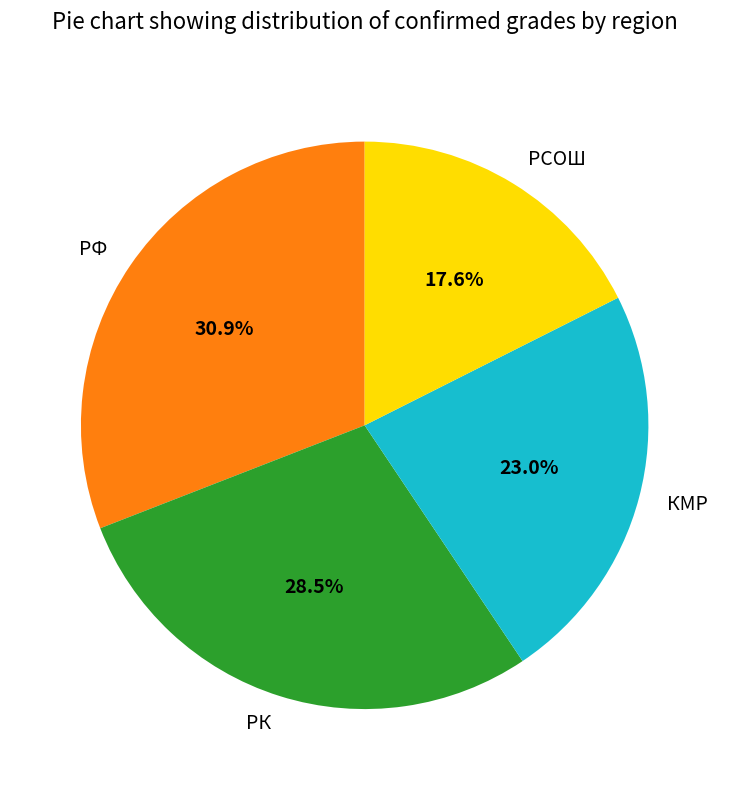

What is the largest slice in the pie chart?

РФ